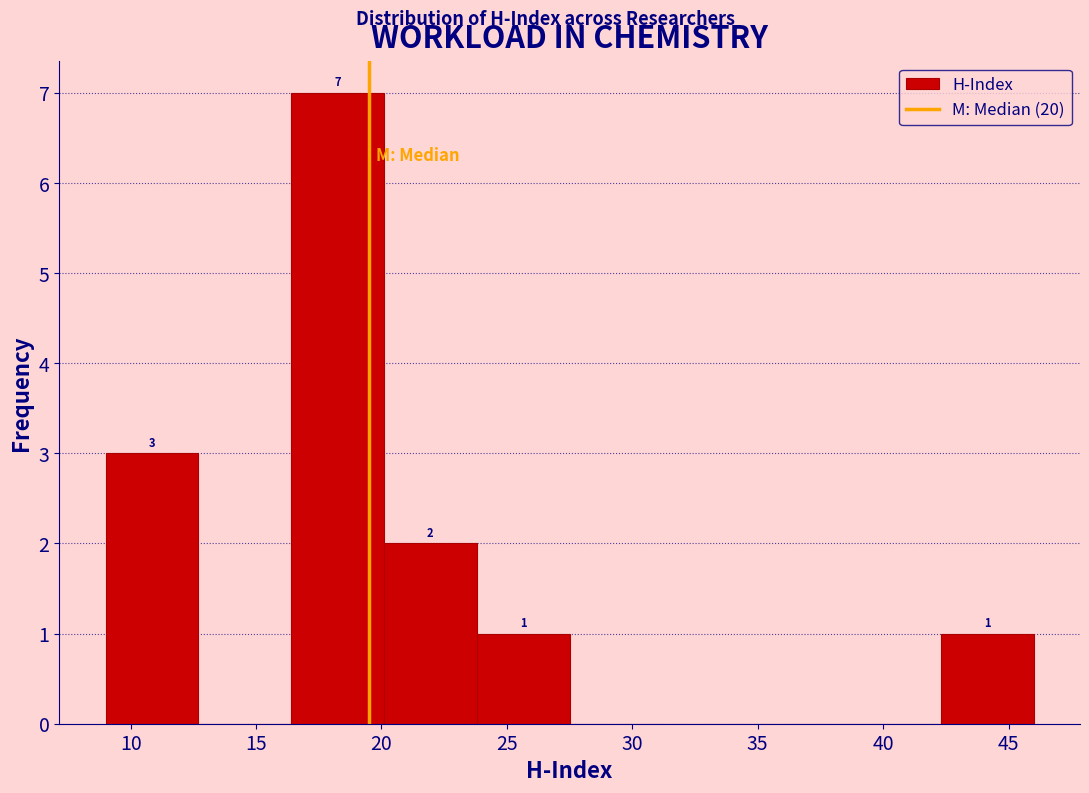

Over which range of the x-axis is the bar tallest?

16.4 to 20.1